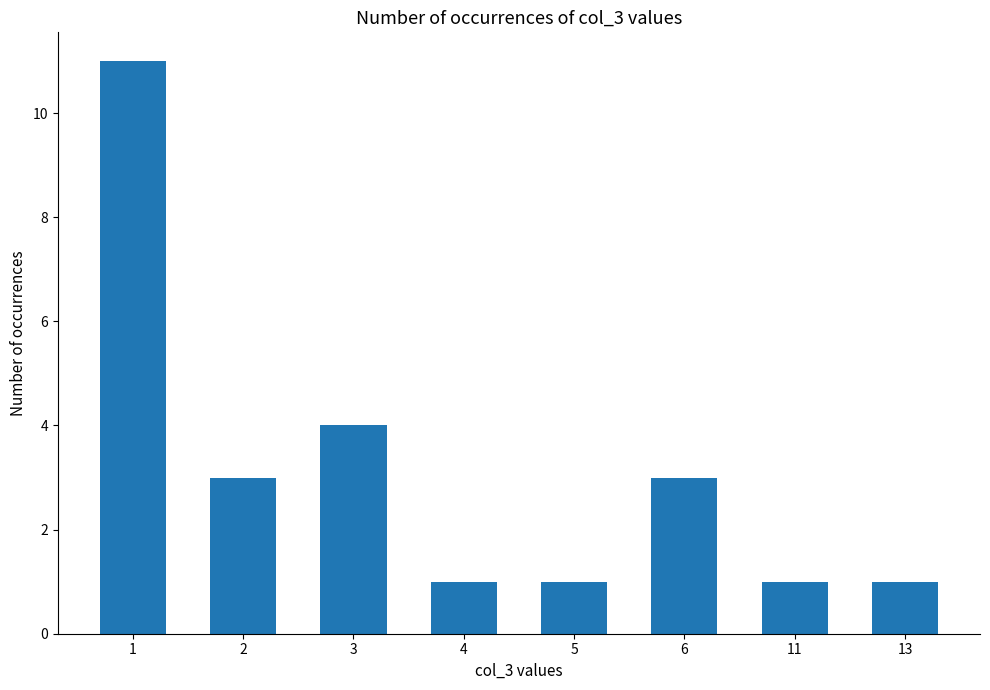

True or false: the data shows 4 at 3.

True